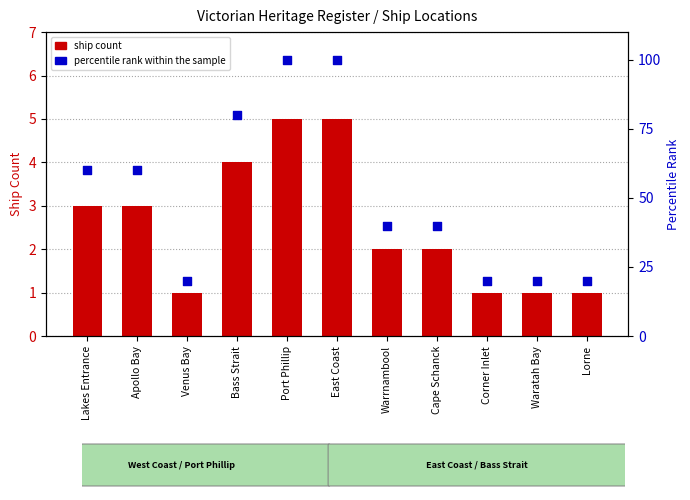

What are all the series names shown in the legend?

ship count, percentile rank within the sample